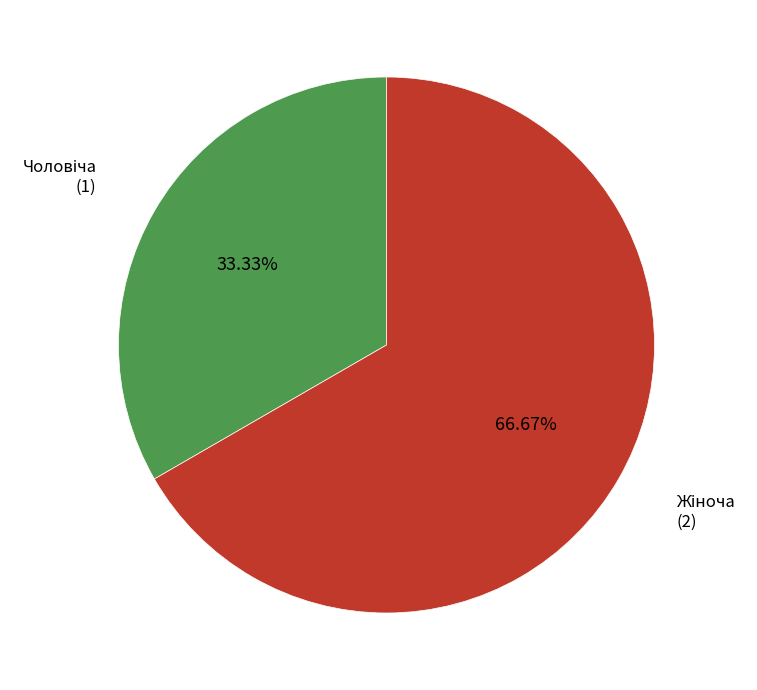

Does any single category account for the majority?

Yes